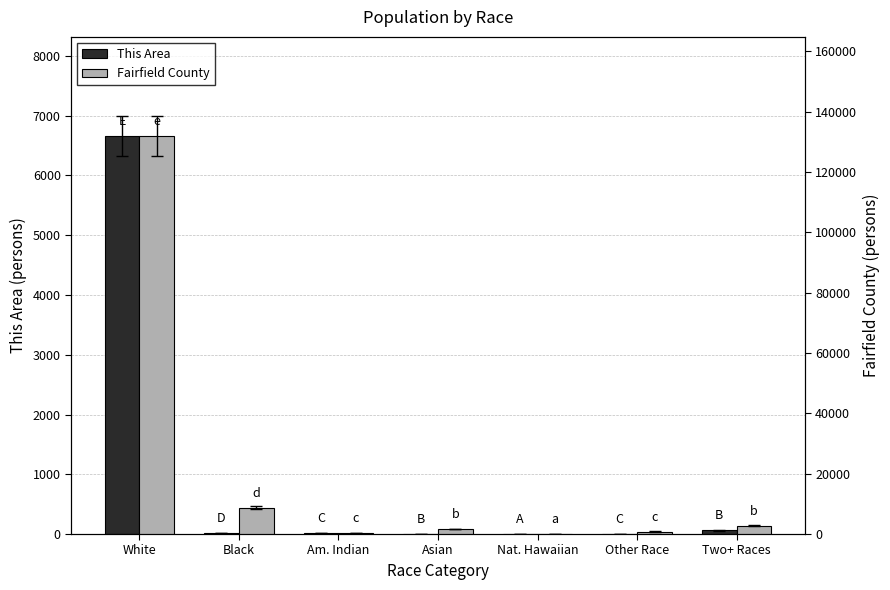

How many data points in Fairfield County are less than 1645?

3